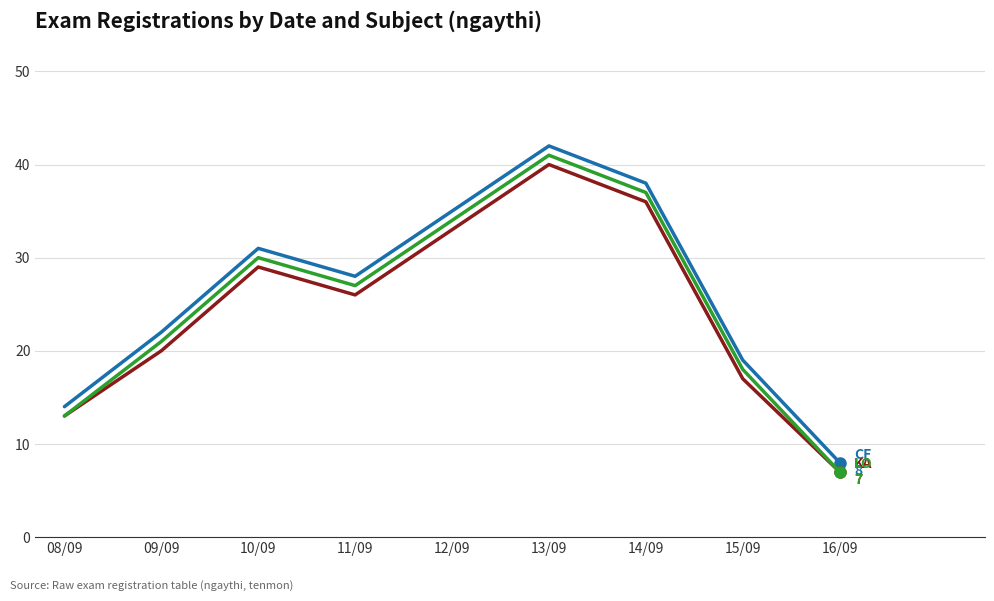

At which category does the chart reach its minimum across all series?

16/09